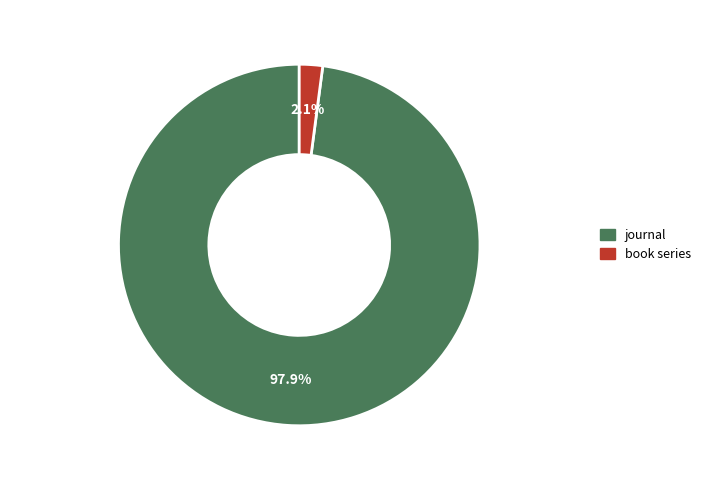

The book series slice represents 20% of the pie. True or false?

False